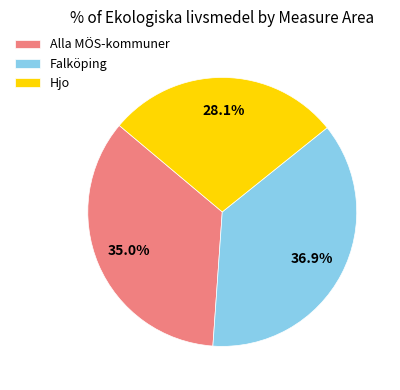

Rank the categories by value from lowest to highest.

Hjo, Alla MÖS-kommuner, Falköping